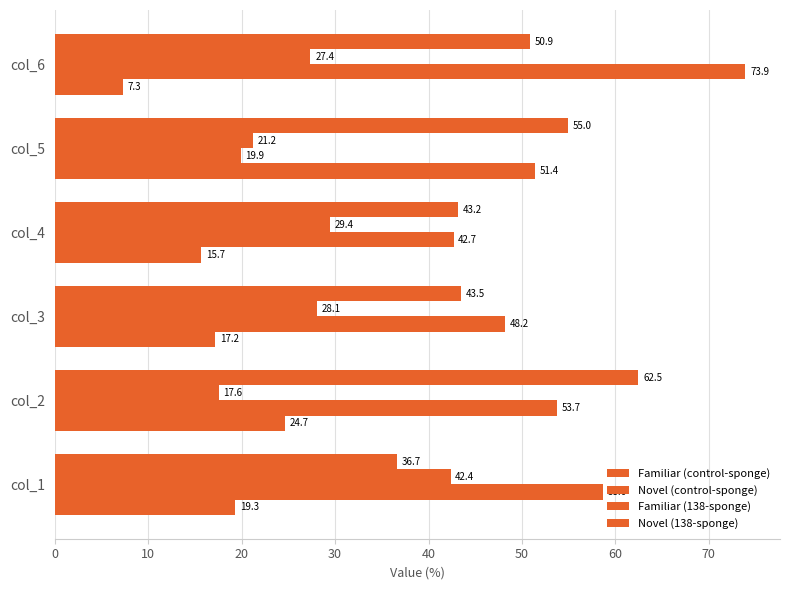

Count the number of categories in the chart.

6